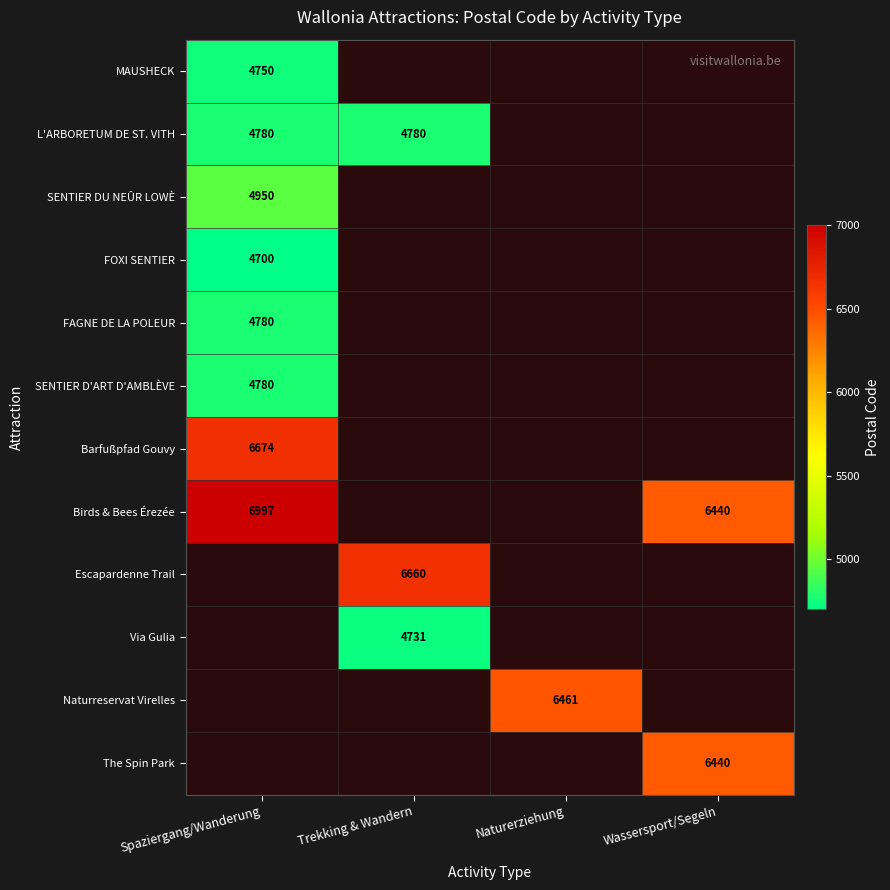

Is it true that Via Gulia equals 4731 at Trekking & Wandern?

True